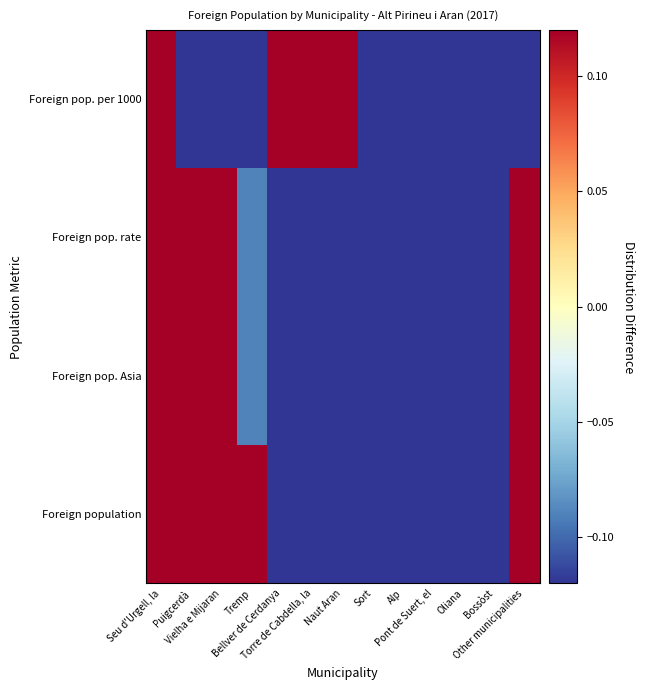

At how many categories does at least one series exceed 0?

8